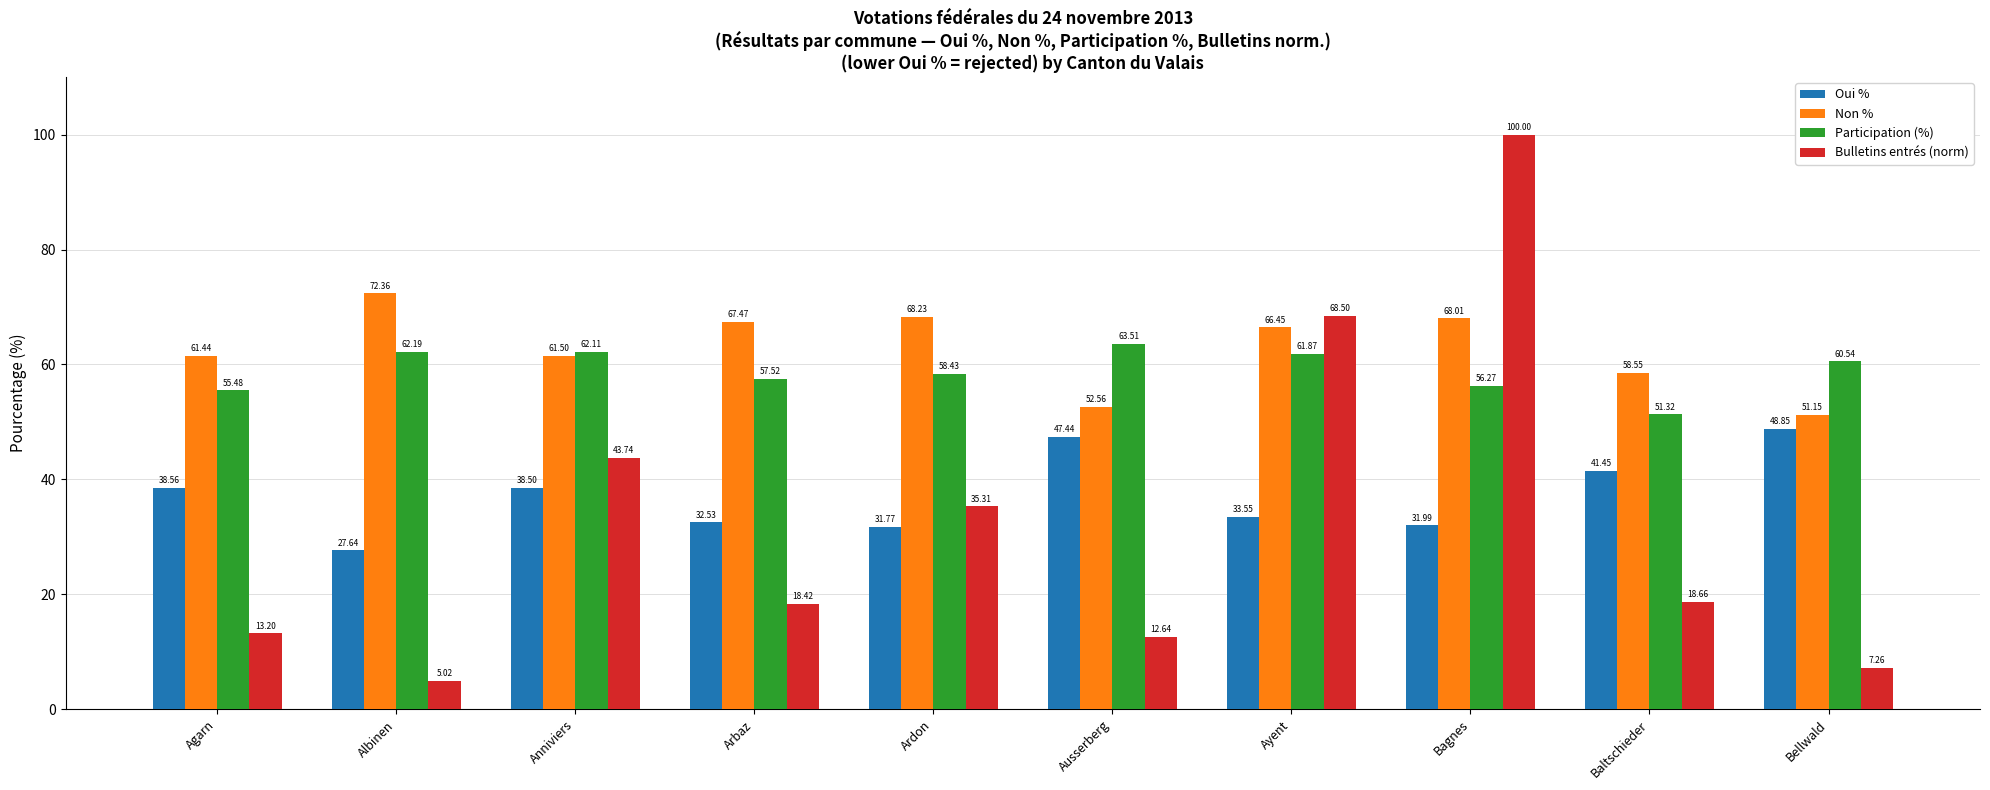

What is the greatest value displayed?

100.0